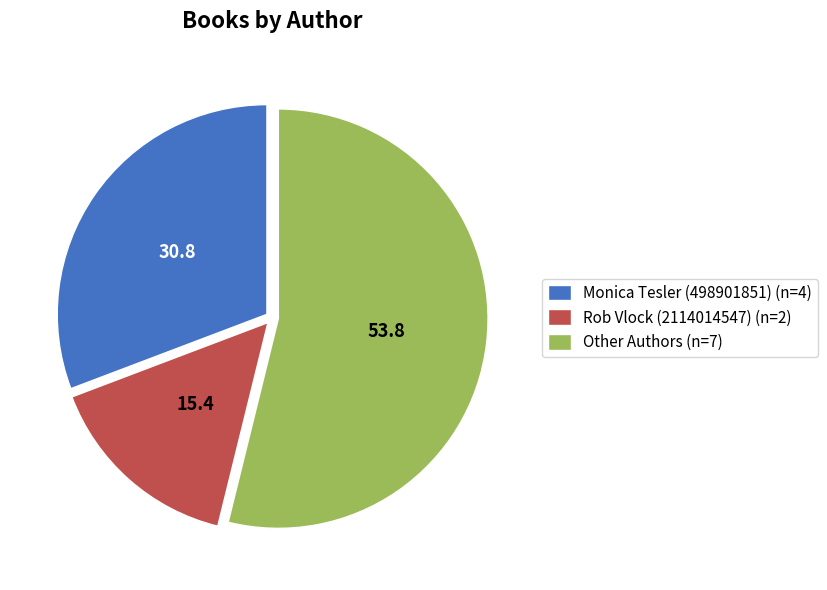

Does any single category account for the majority?

Yes